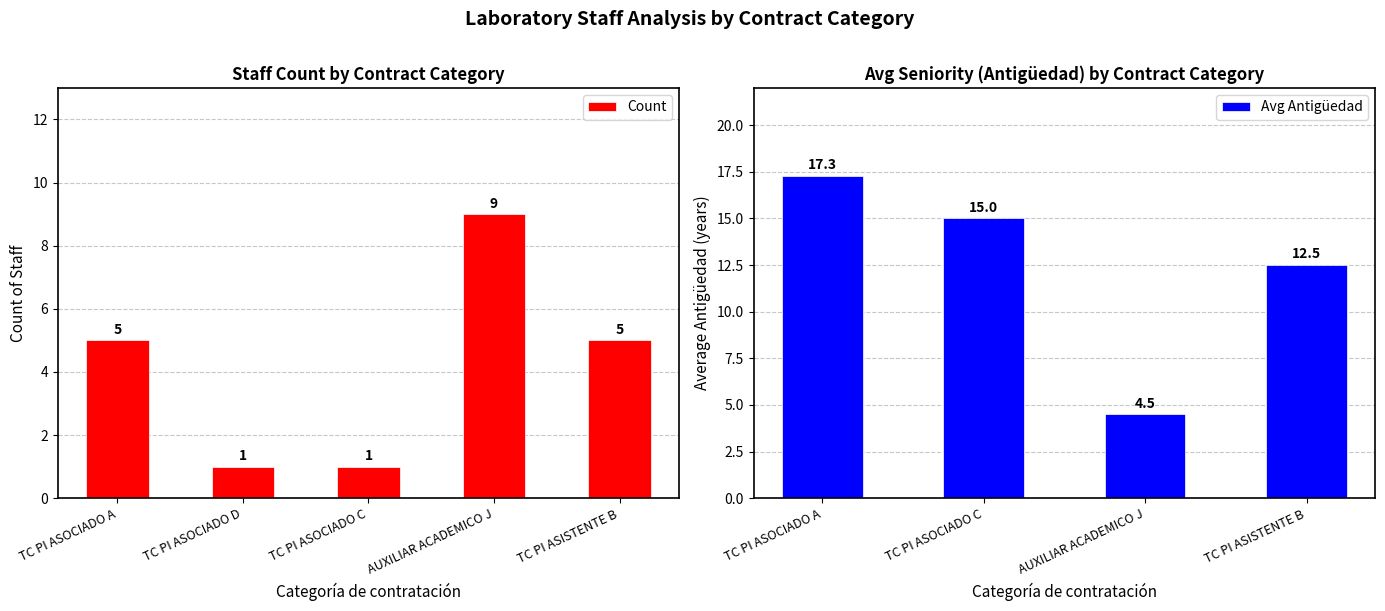

What is the value of the Count bar at the 1st from the left?

5